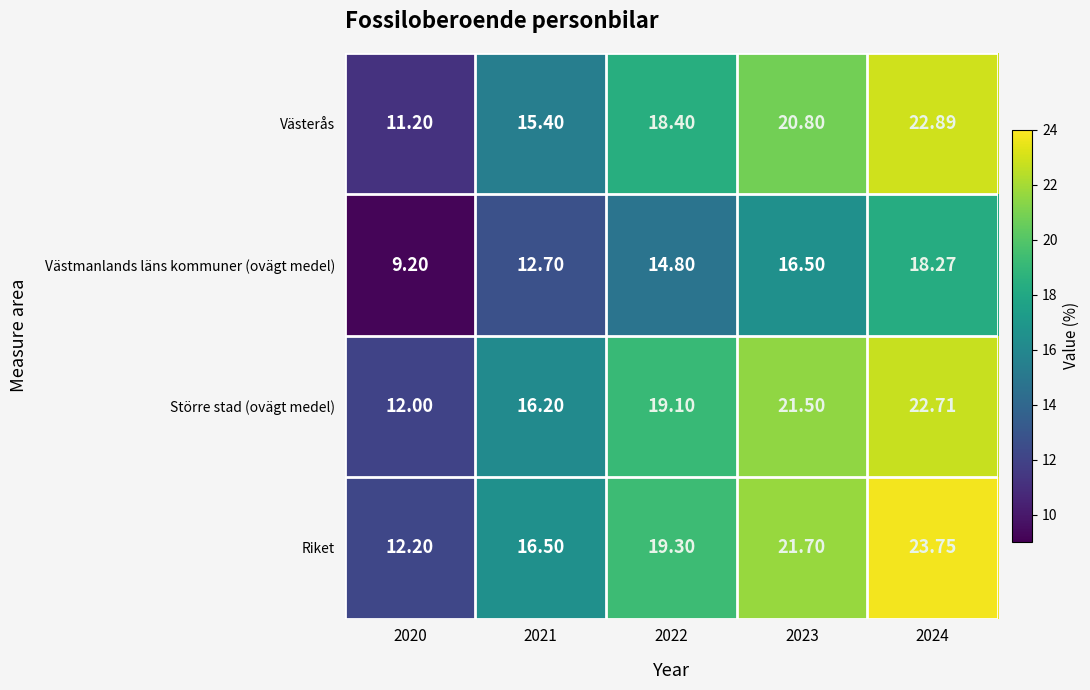

Which series changed the most between 2021 and 2023?

Västerås